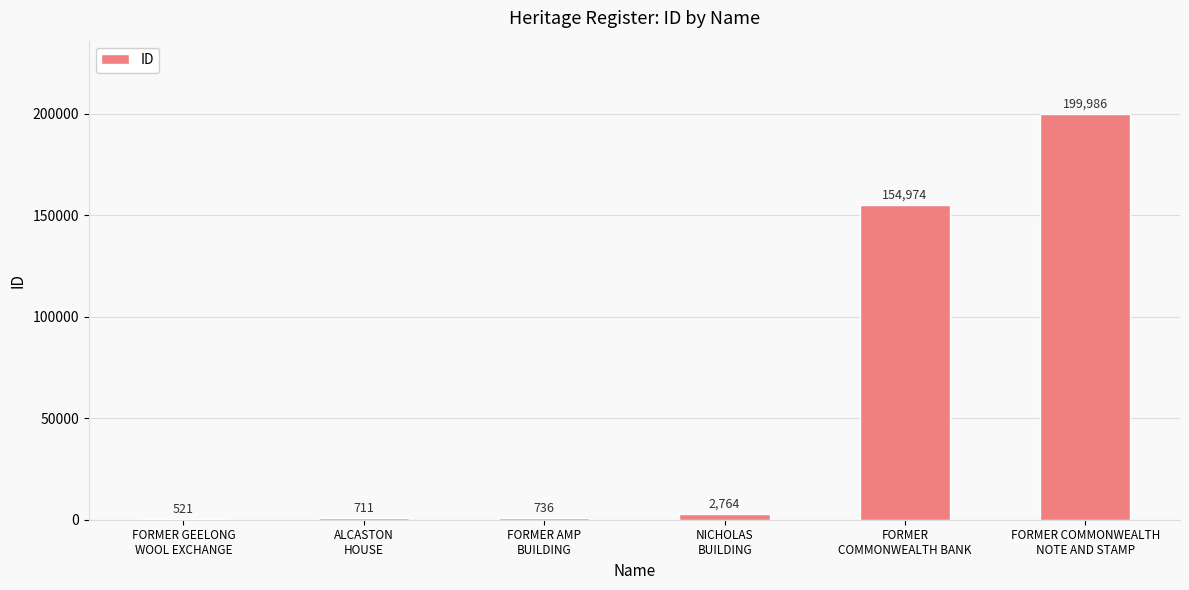

What is the sum of all values?

359692